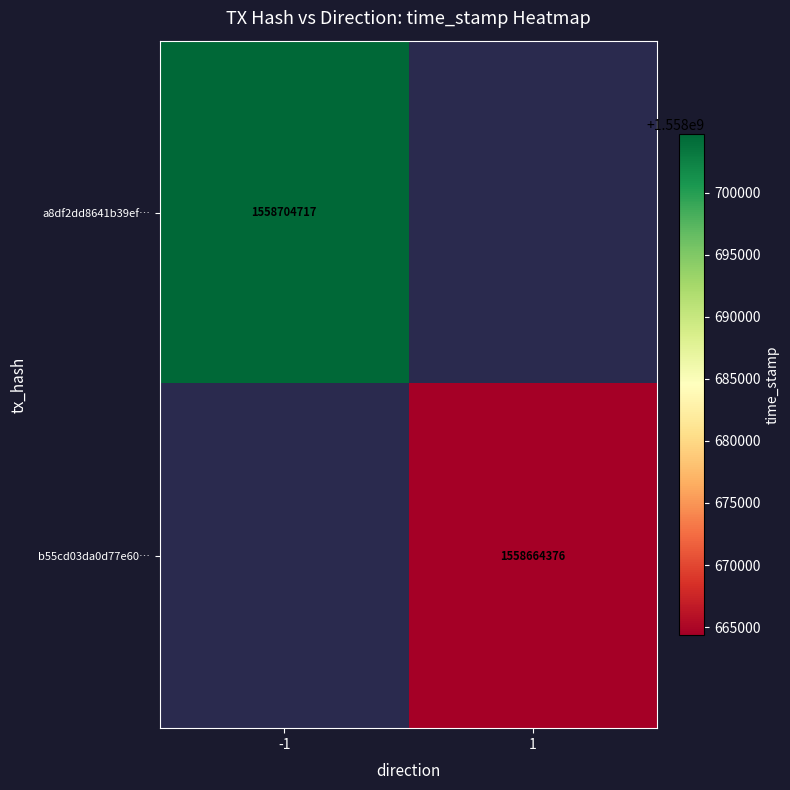

The value of b55cd03da0d77e60… at 1 is 2399304943.6. True or false?

False